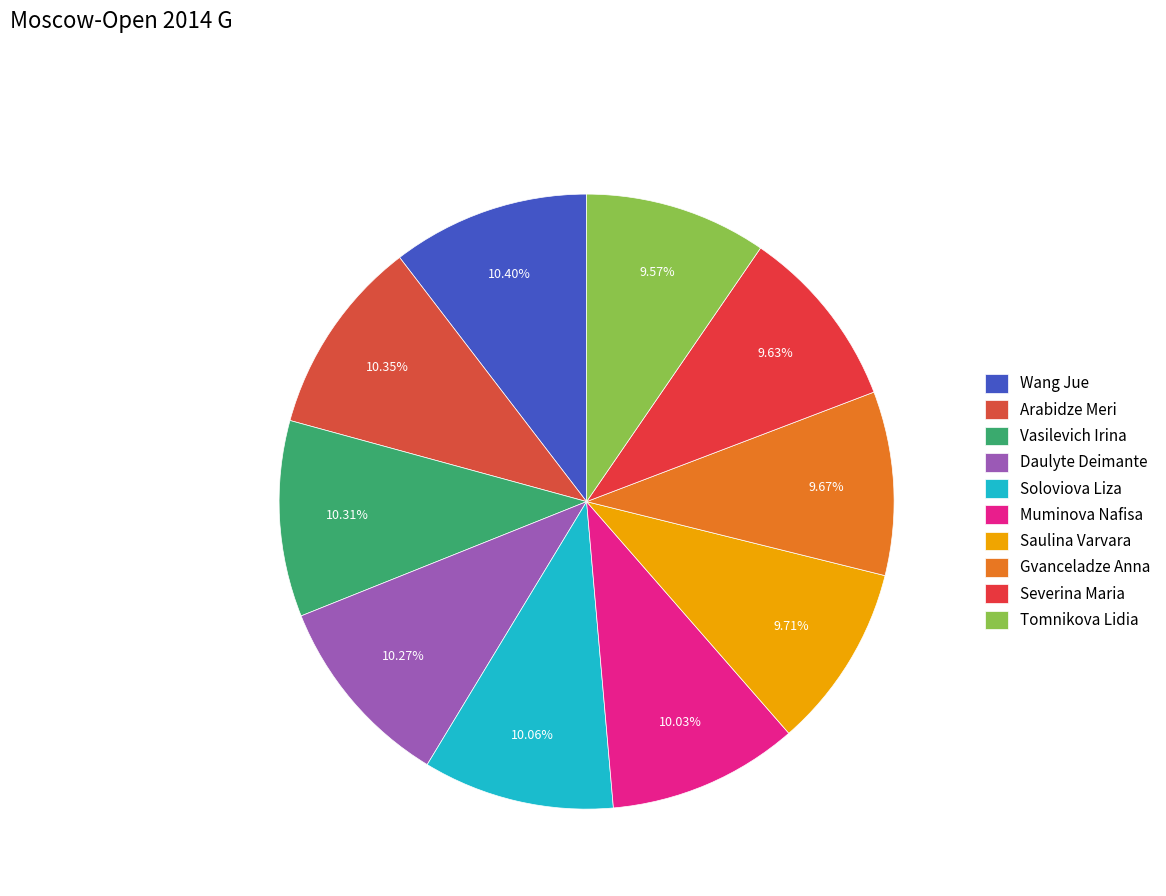

Count the number of slices in the pie.

10